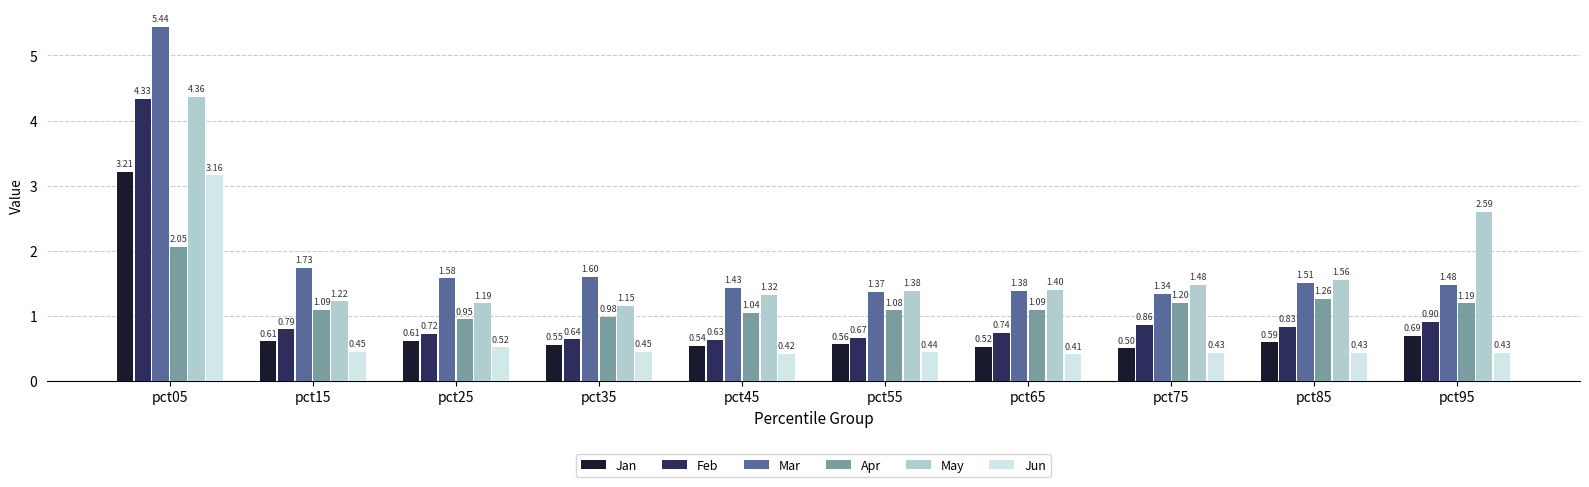

Which series changed the most between pct25 and pct55?

Mar